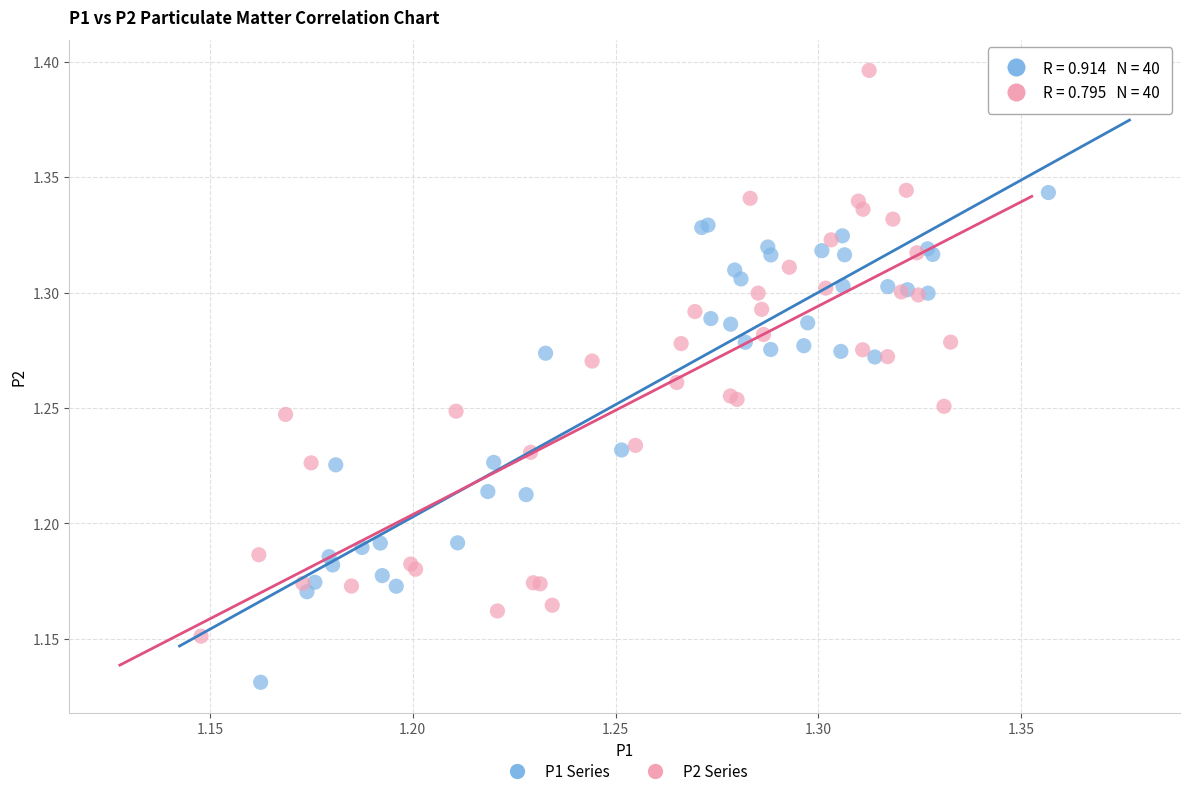

Which series has the largest Y range (max minus min)?

P2 Series